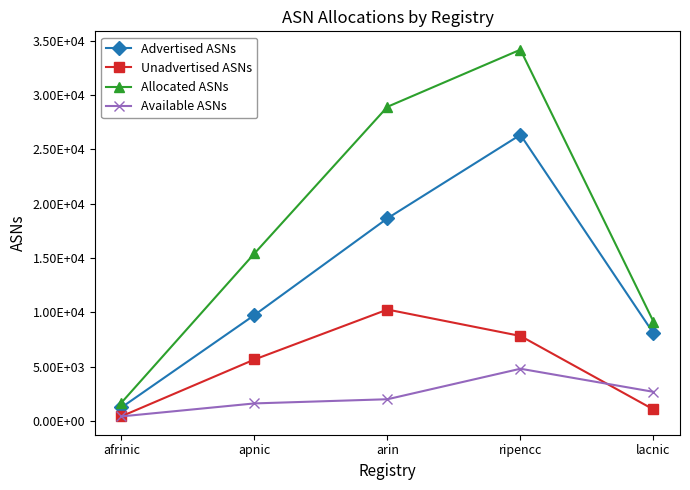

Rank the categories by Available ASNs value from highest to lowest.

ripencc, lacnic, arin, apnic, afrinic